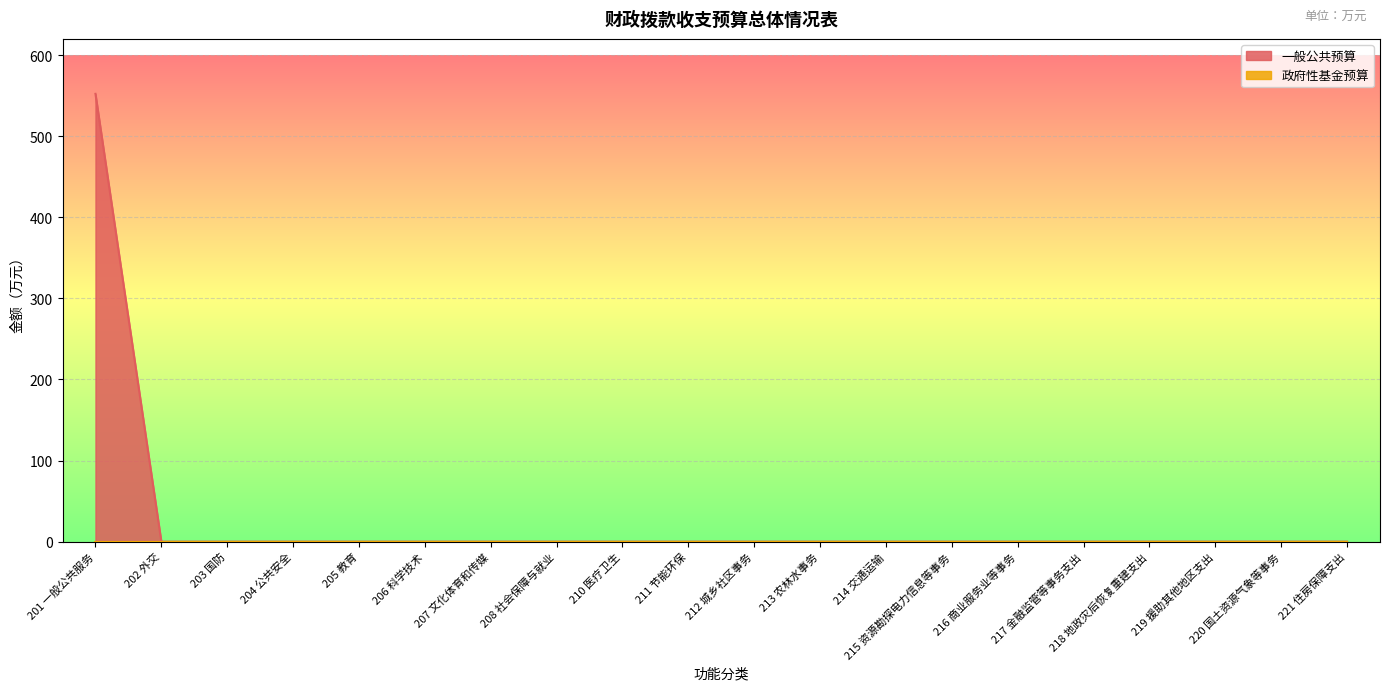

Between 219 援助其他地区支出 and 205 教育, which is larger?

219 援助其他地区支出